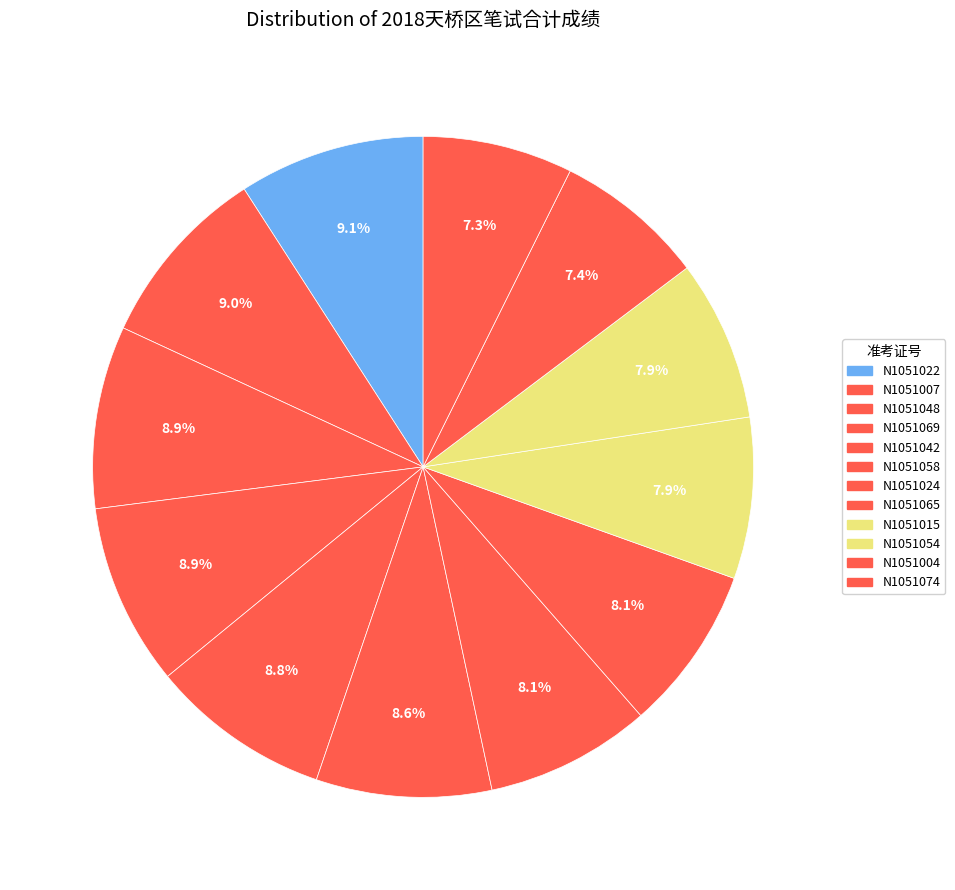

To the nearest percent, what is the difference between the largest and smallest slice percentages?

2%